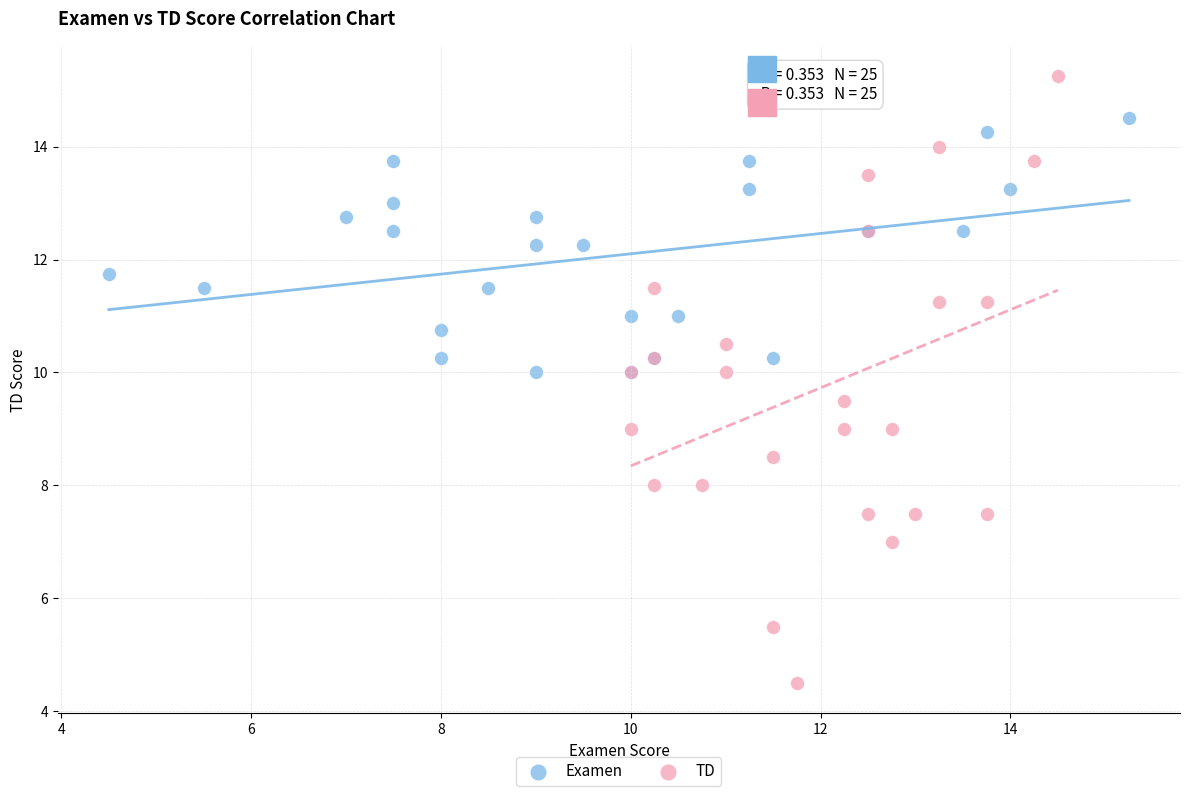

Which series contains the highest Y value?

TD